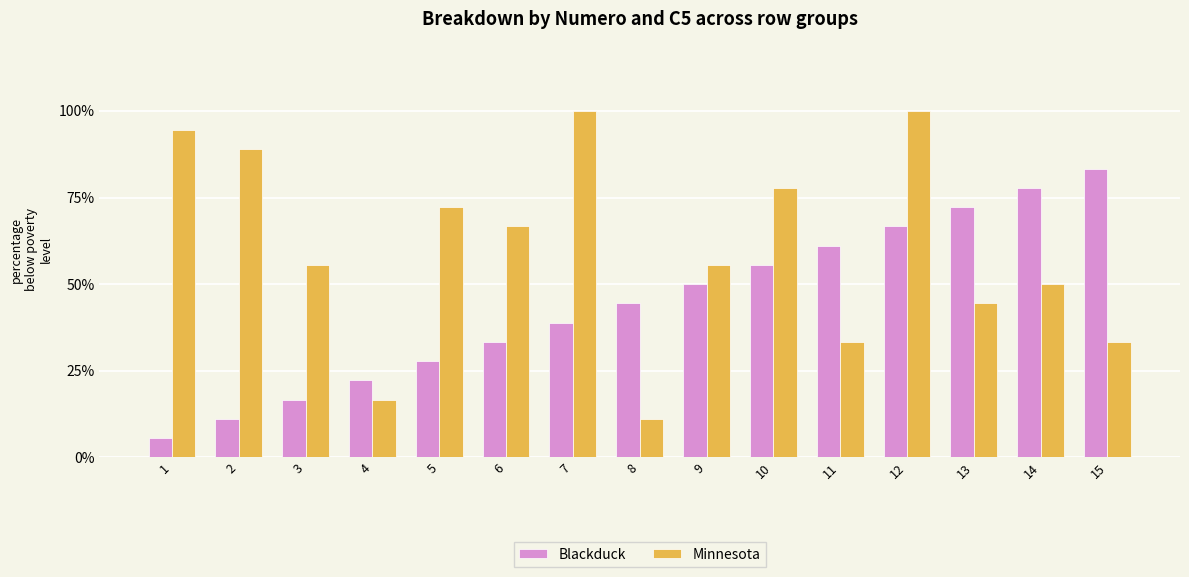

How many groups of bars are there?

15